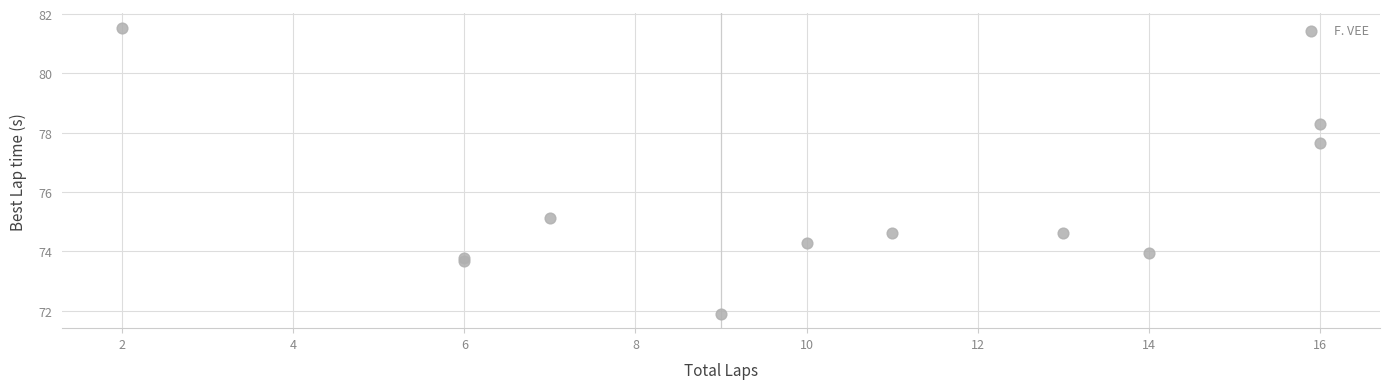

What Y value in the scatter plot is closest to 76?

75.1